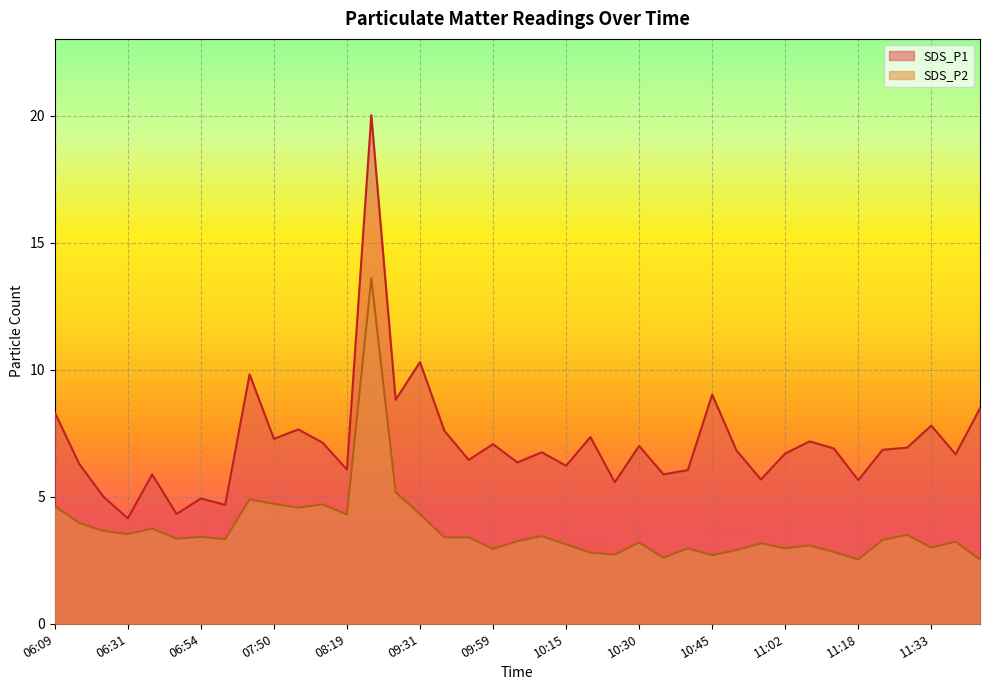

What is the maximum value shown in the chart?

20.0